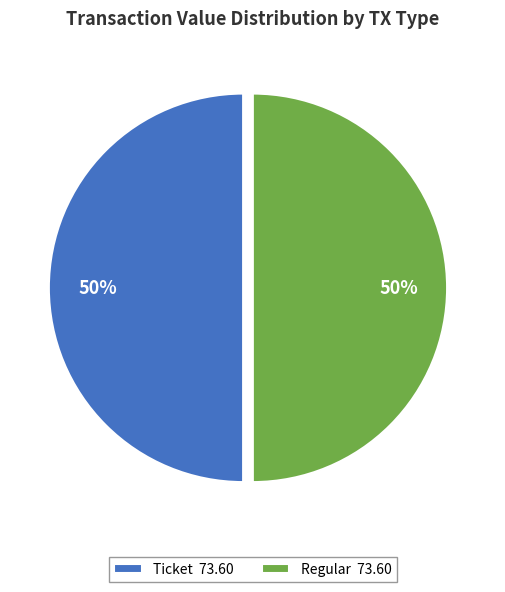

To the nearest percent, what is the average slice percentage?

50%